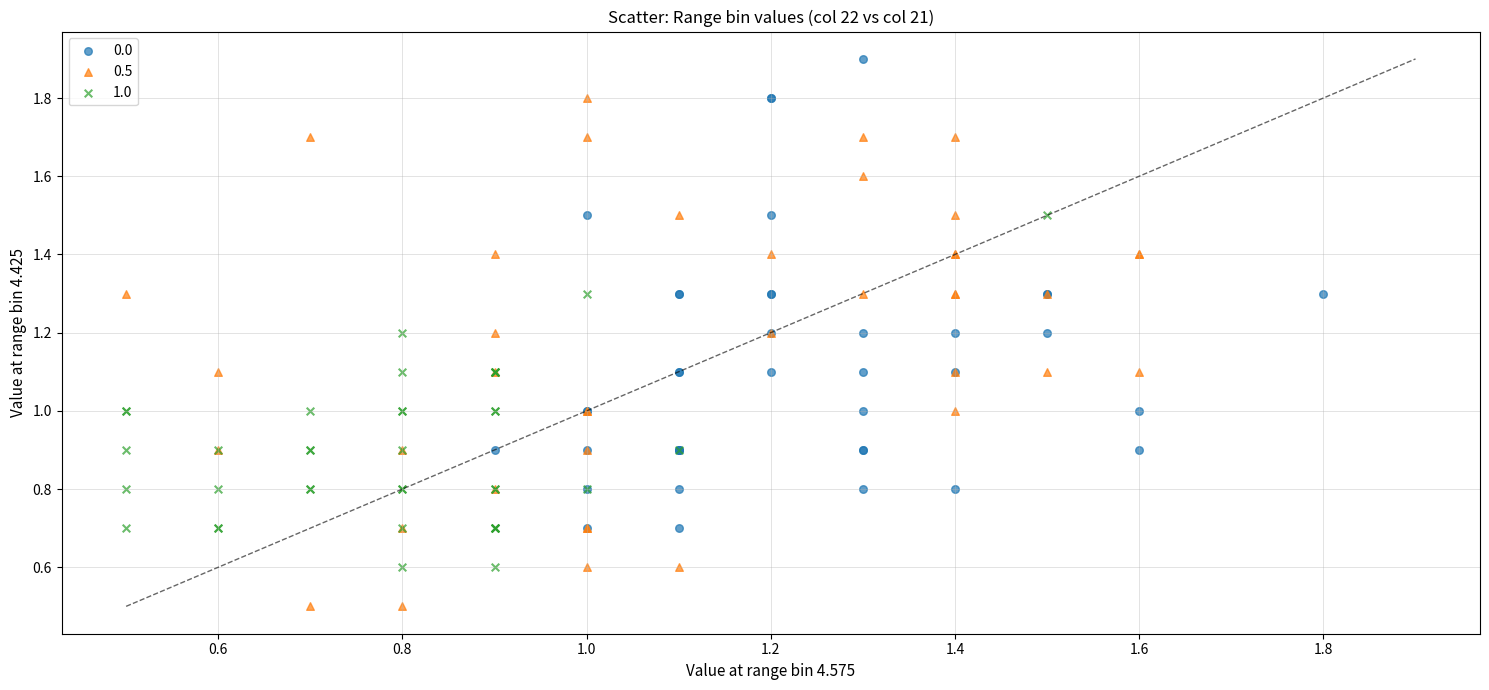

Which series contains the lowest Y value?

0.5